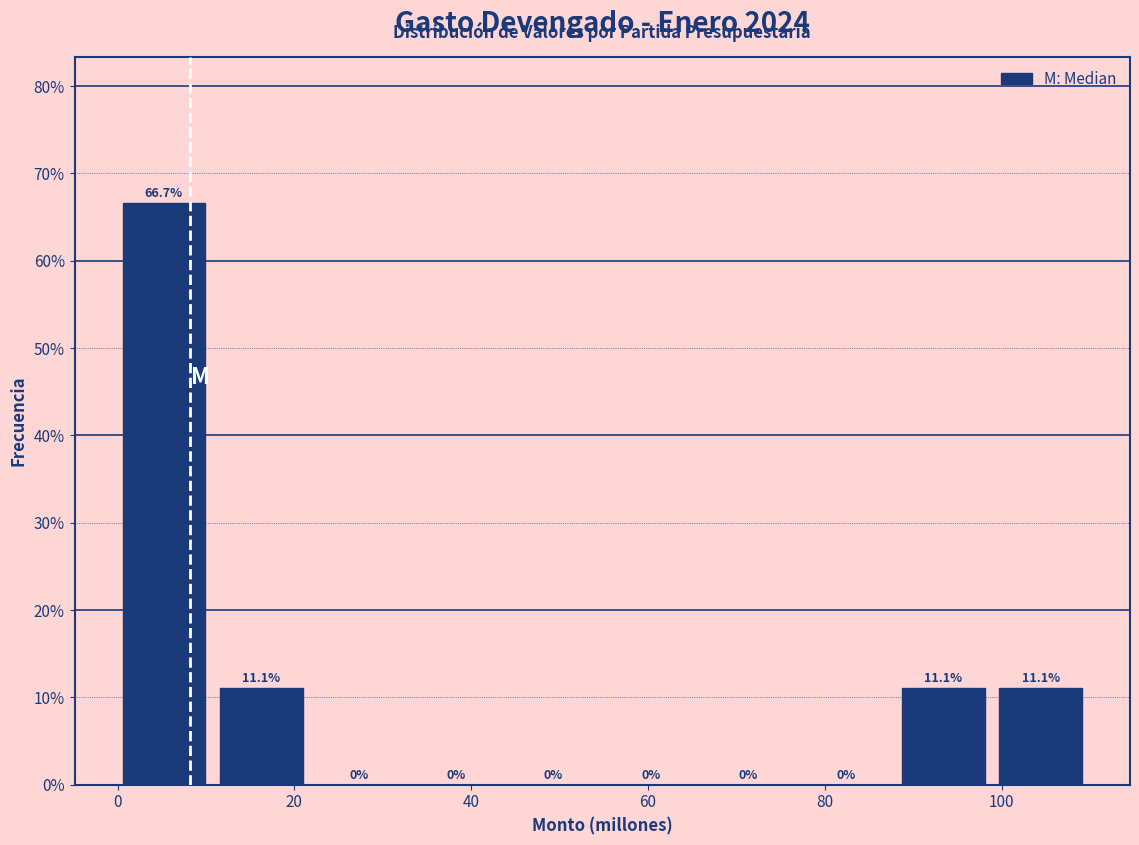

Over which range of the x-axis is the bar tallest?

0 to 12